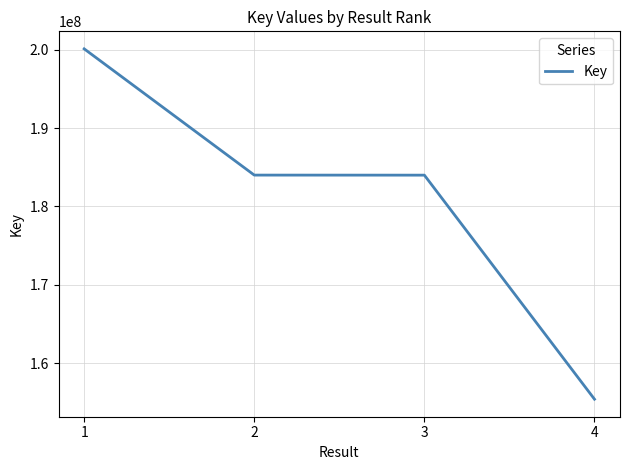

What is the minimum value shown in the chart?

155381255